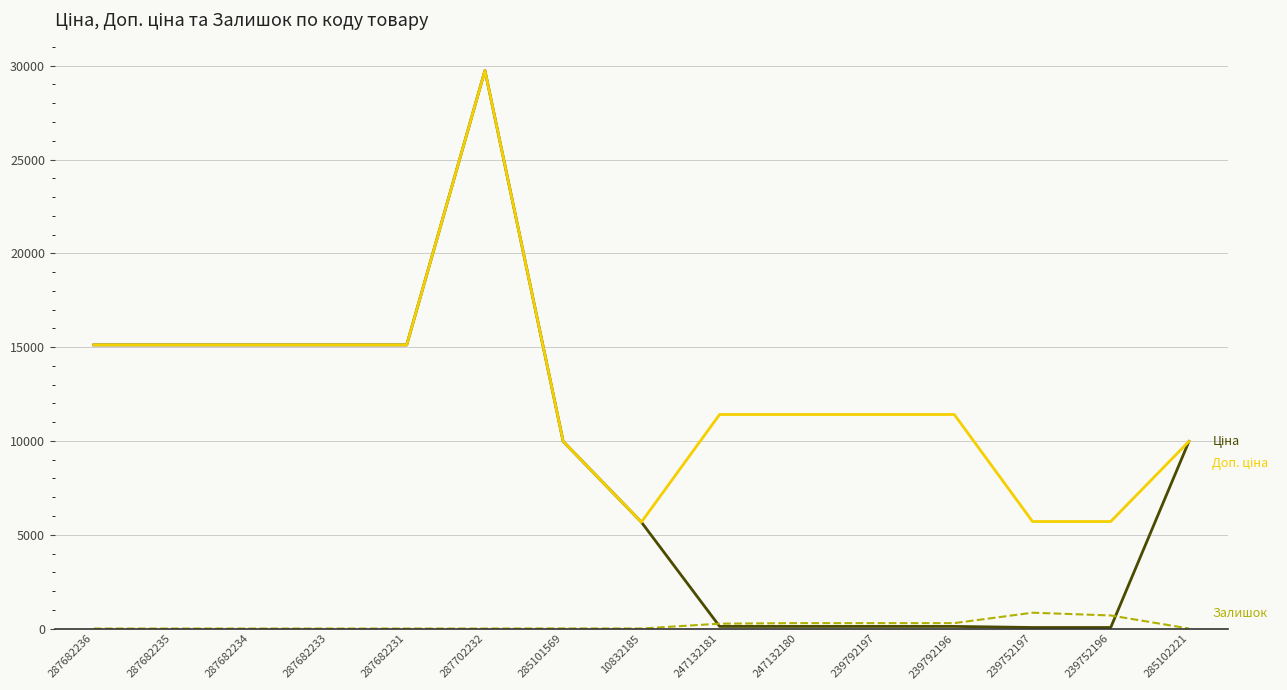

At which category is the sum across all series the highest?

287702232